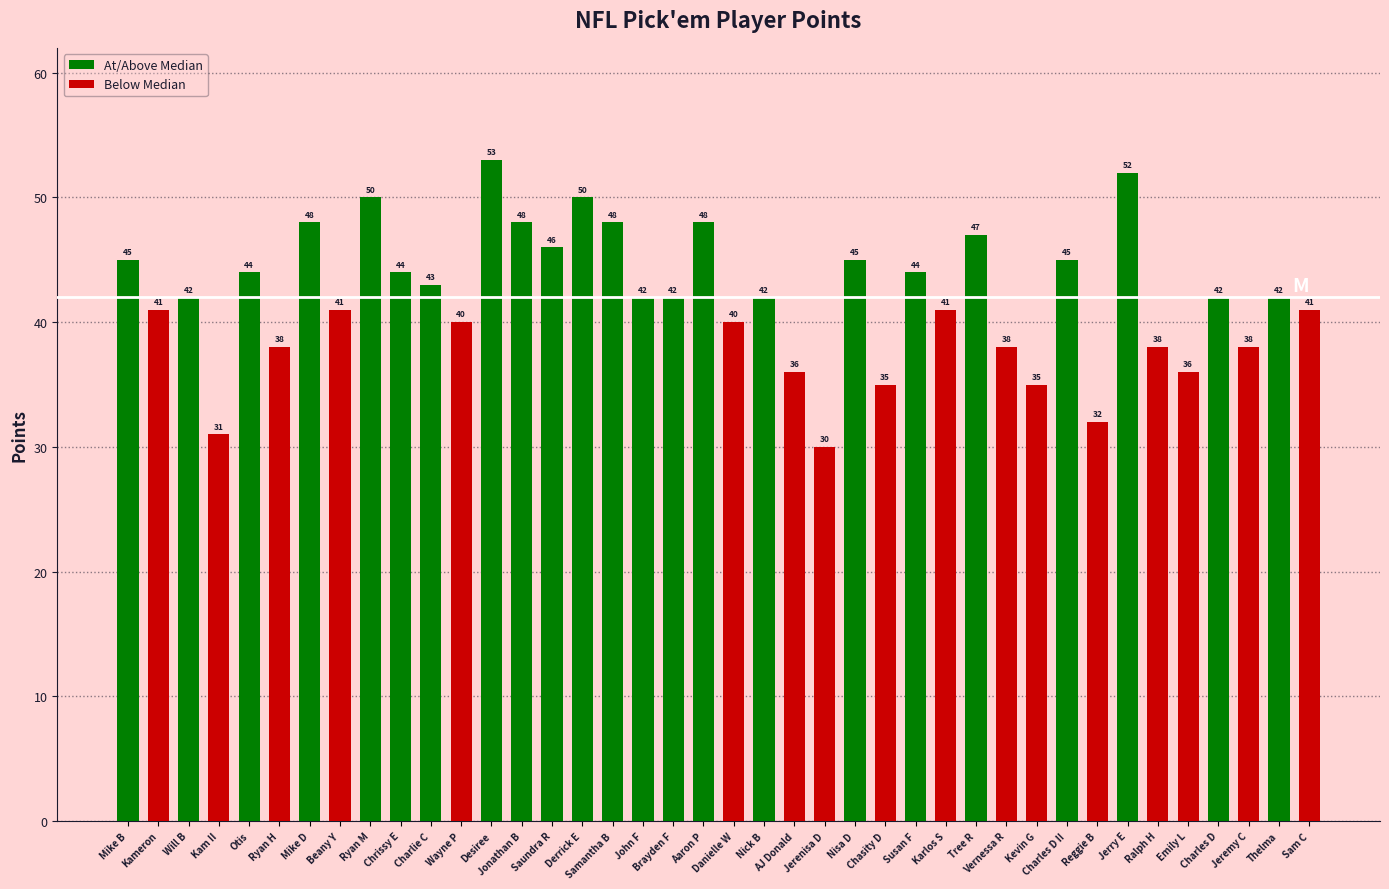

How many categories are shown in the chart?

40